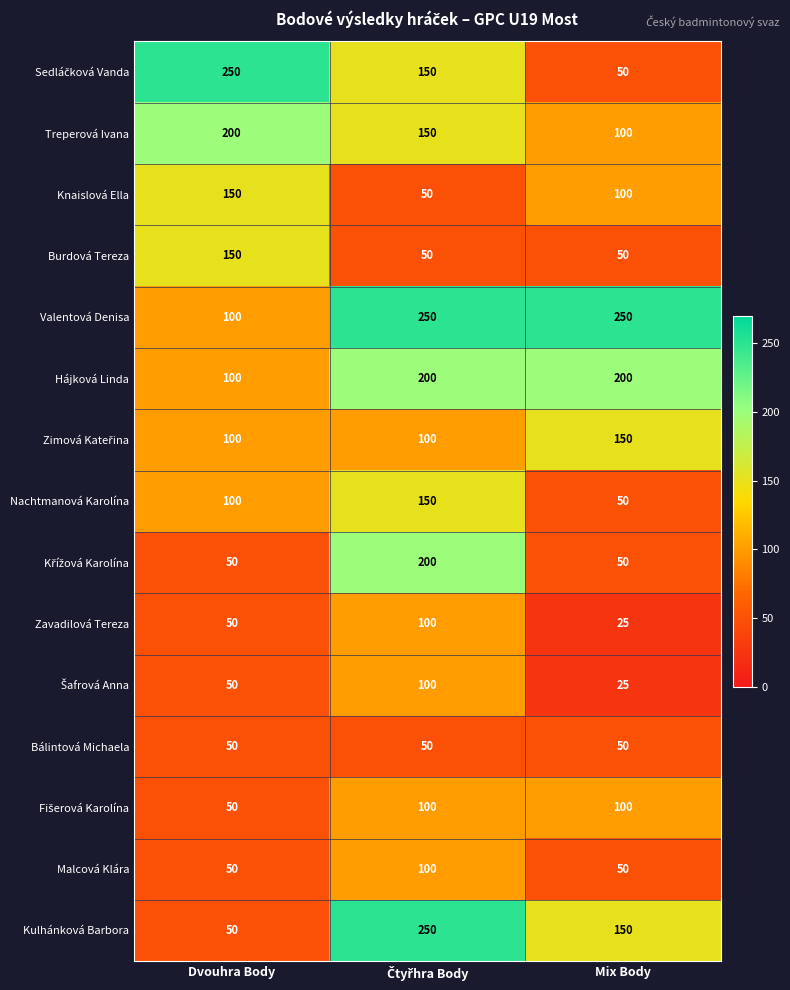

Which label corresponds to the smallest value in the chart?

Mix Body